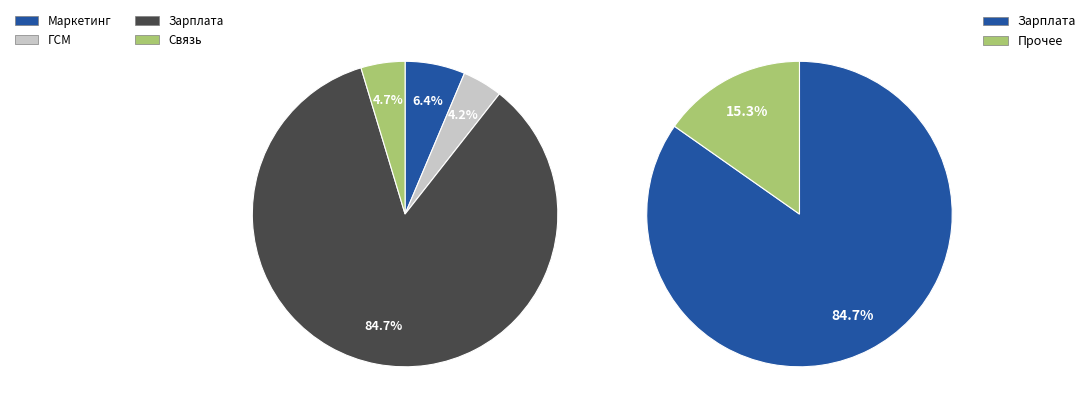

Which slice is the smallest?

ГСМ